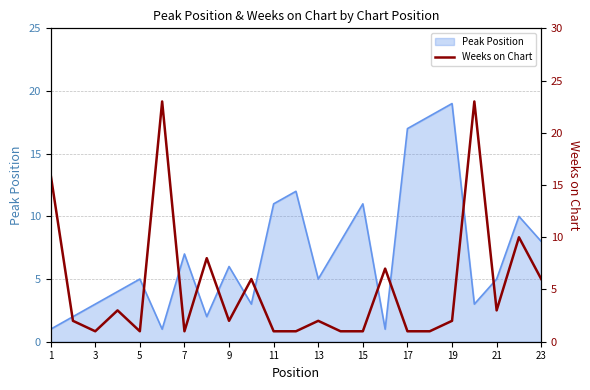

How many values are below 2?

9